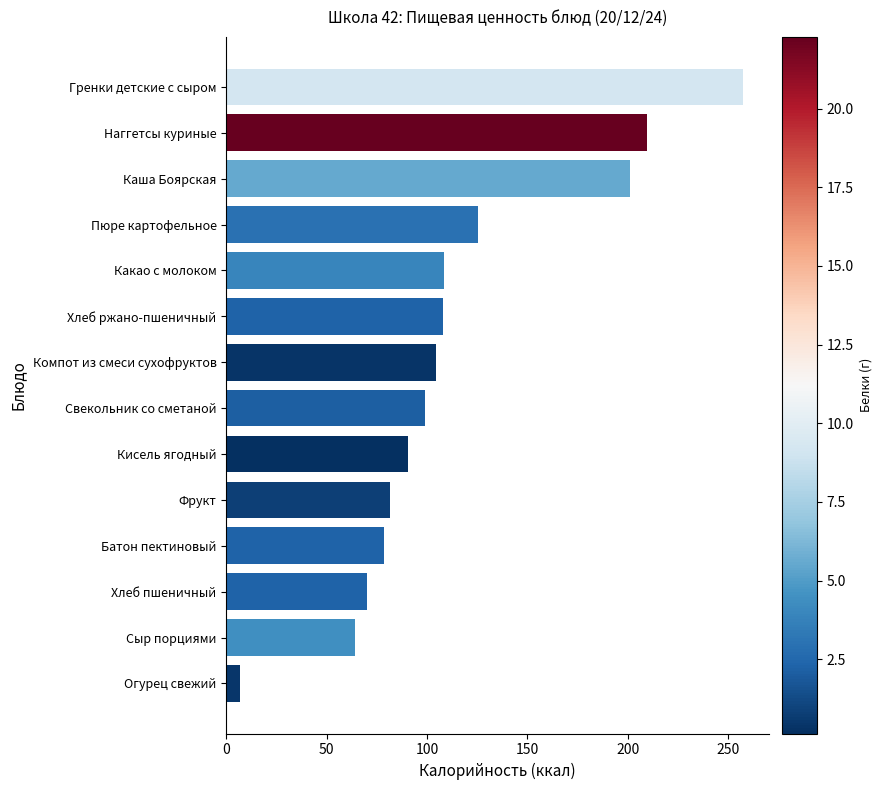

What is the difference between the maximum and minimum values?

250.8